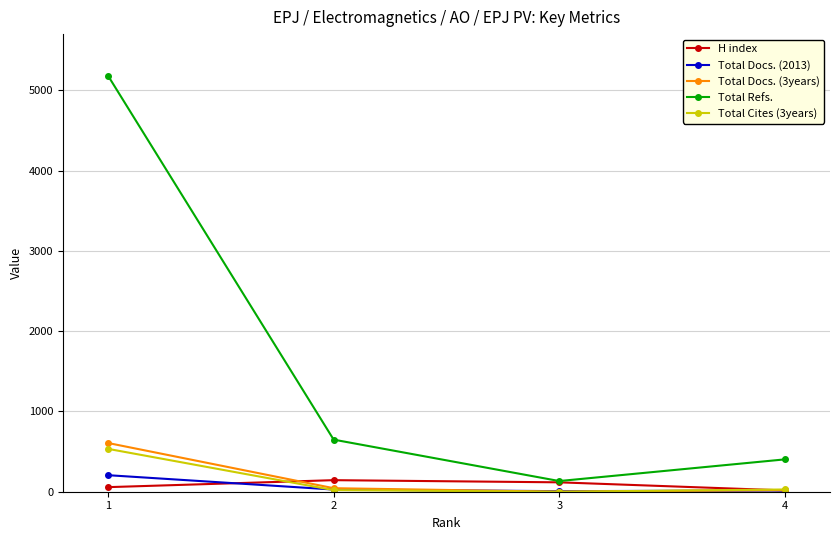

Between which two adjacent categories do Total Docs. (3years) and H index first intersect?

1 and 2